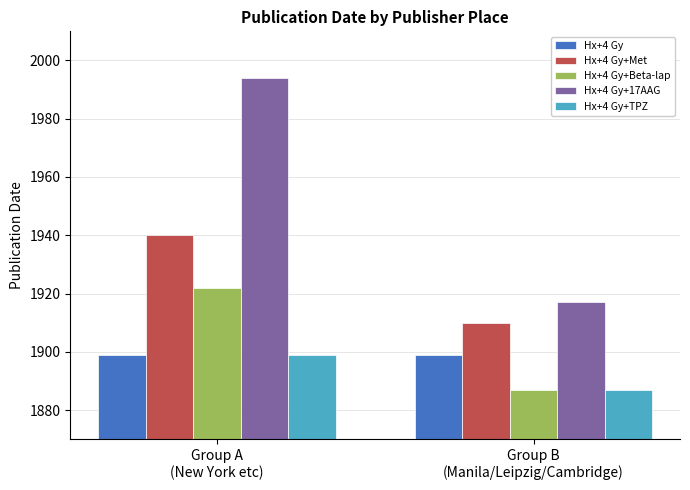

Where is Hx+4 Gy+Beta-lap nearest to the value 1904?

Group B
(Manila/Leipzig/Cambridge)